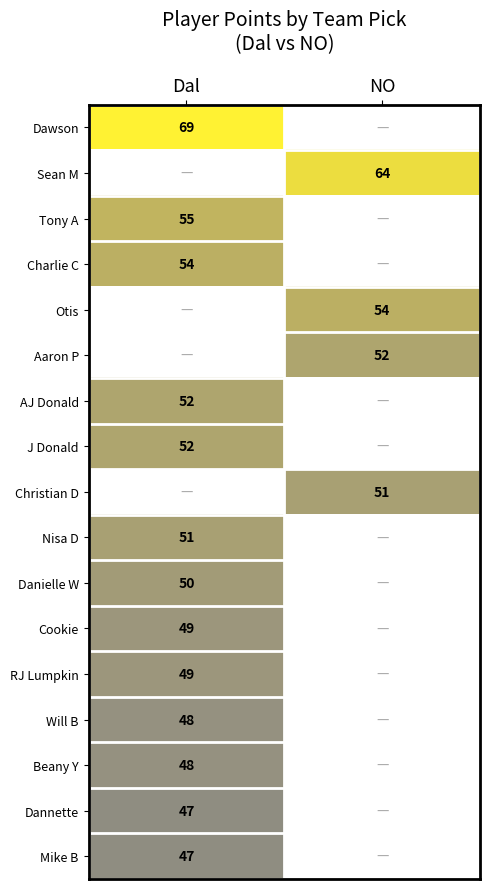

True or false: Cookie has a value of 49 at Dal.

True